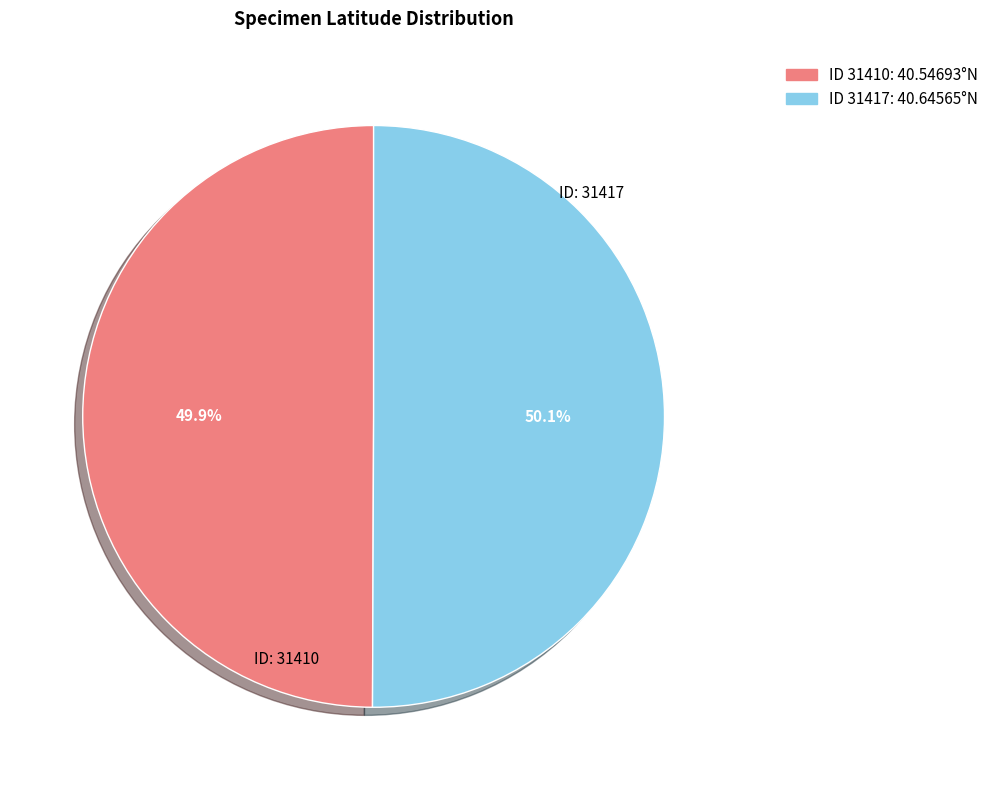

Is there a majority slice in this chart?

Yes